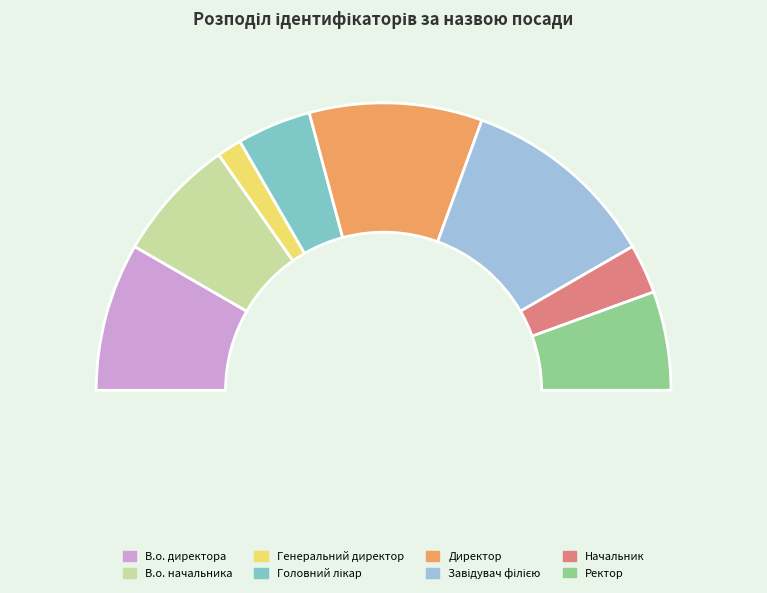

What is the change in value from Генеральний директор to Ректор?

+3